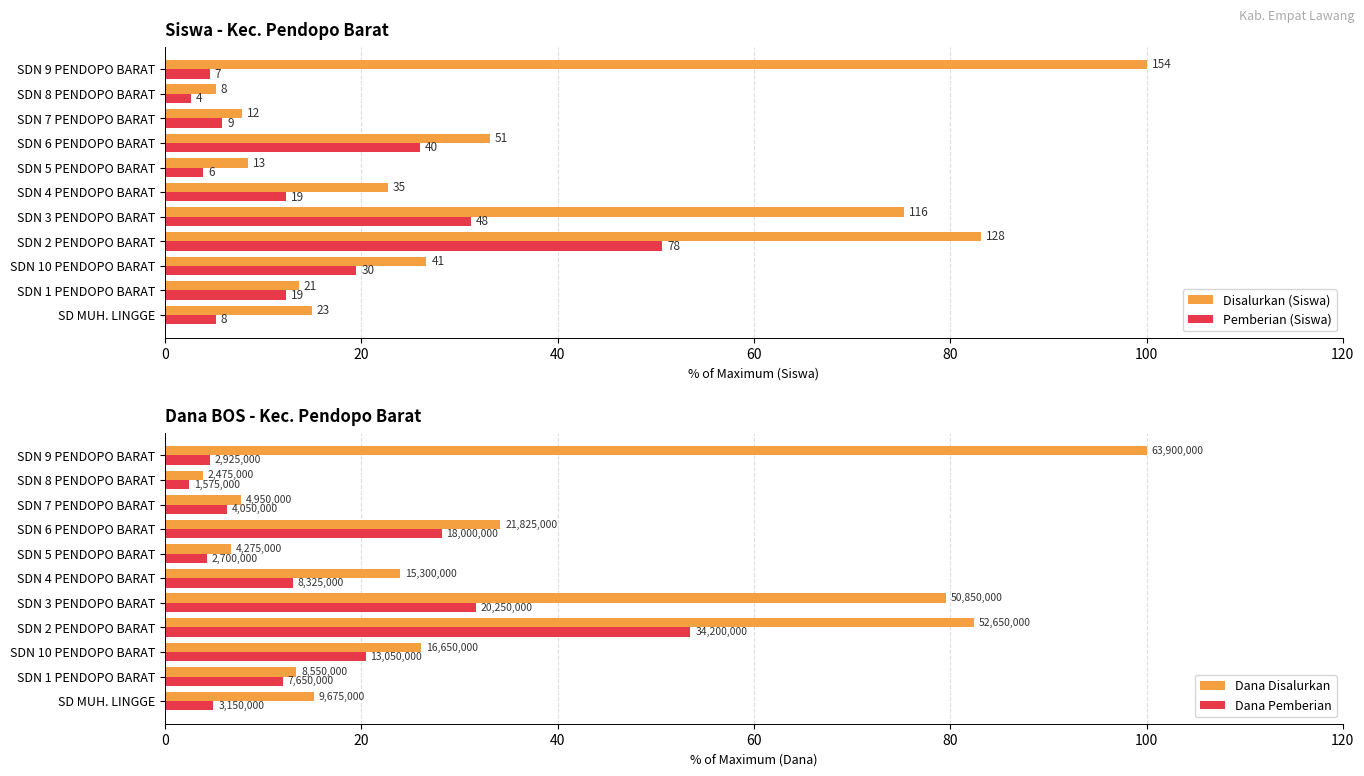

Between SDN 1 PENDOPO BARAT and SDN 6 PENDOPO BARAT, which series saw the biggest shift?

Dana Disalurkan